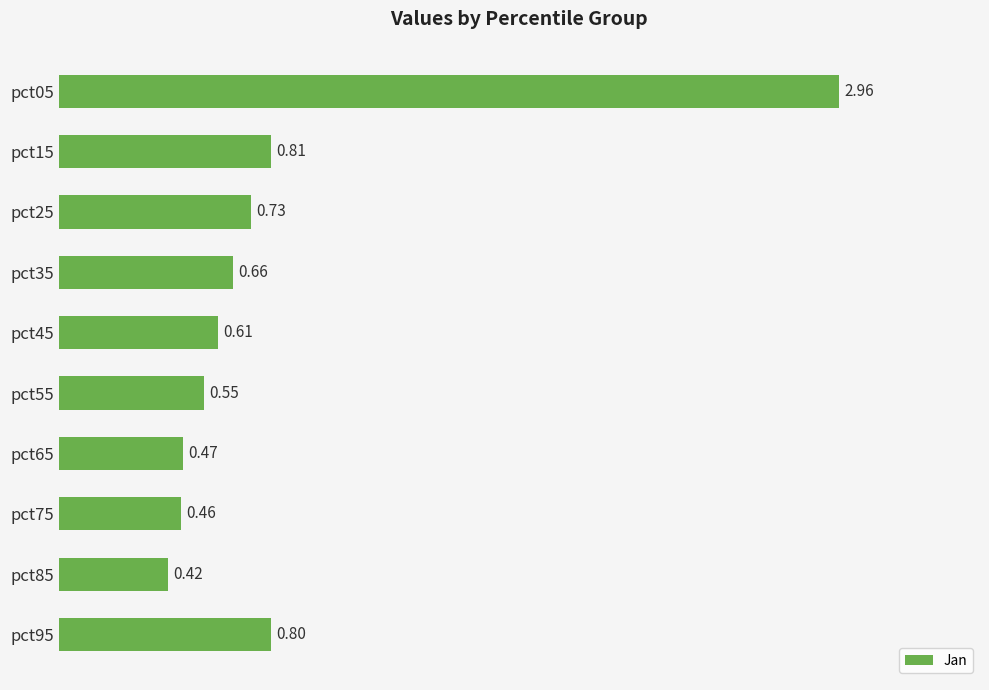

What is the difference between the maximum and minimum values?

2.5